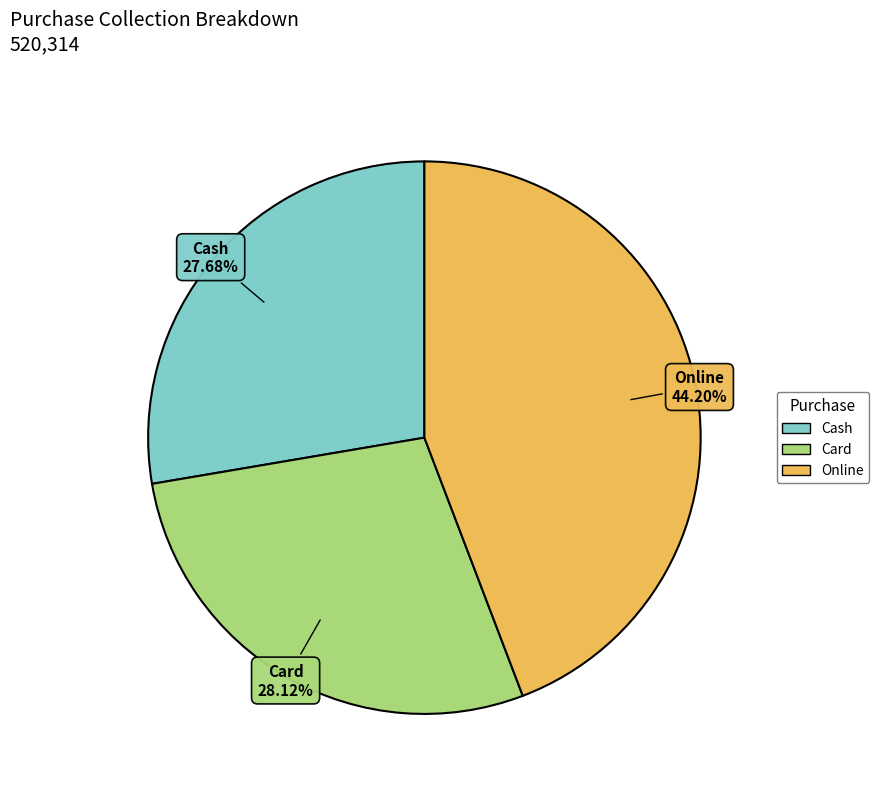

To the nearest percent, what is the difference between the largest and smallest slice percentages?

17%